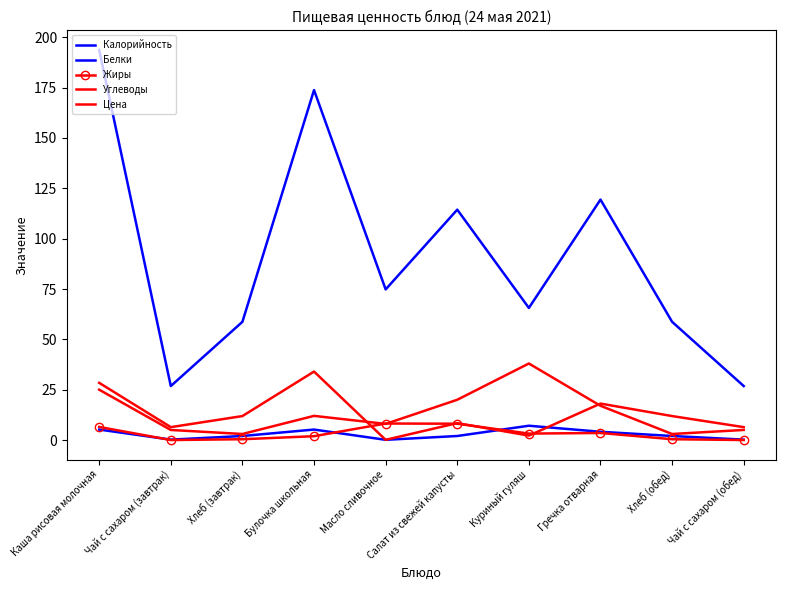

Read the Жиры value at Масло сливочное.

8.2